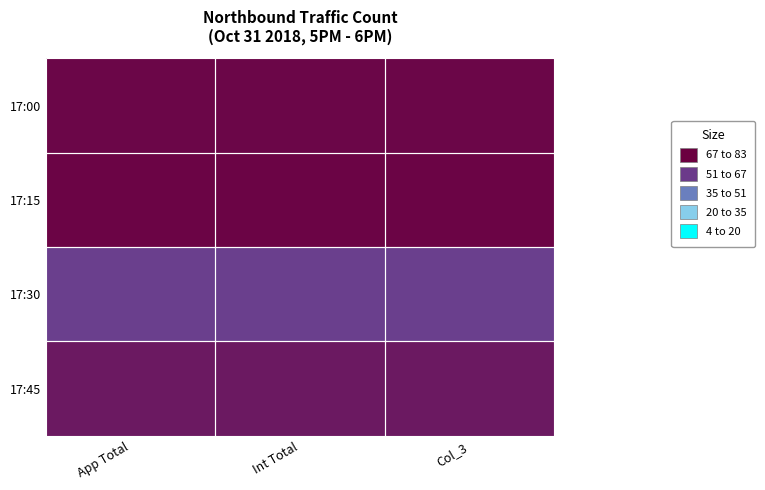

What is the difference between the highest and lowest values at Col_3?

34